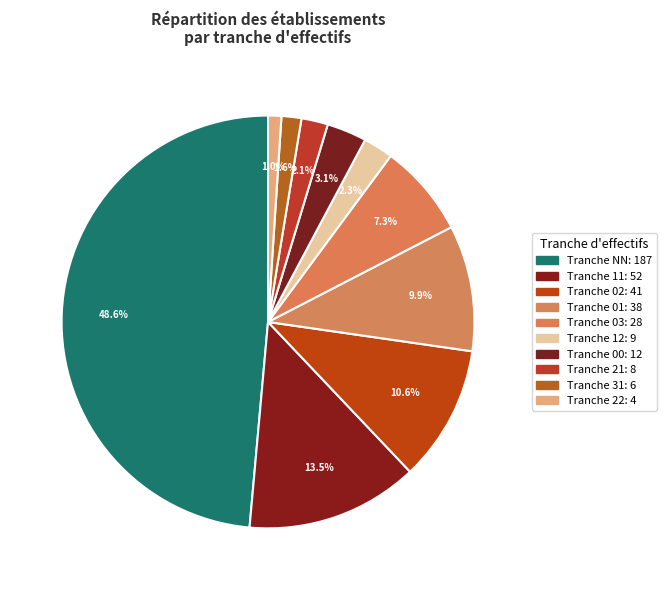

How many slices are in this pie chart?

10